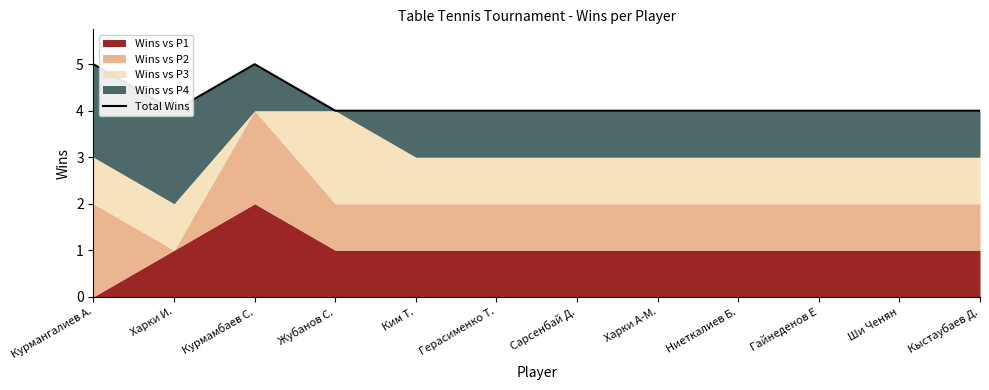

Where is the data nearest to the value 4?

Харки И.